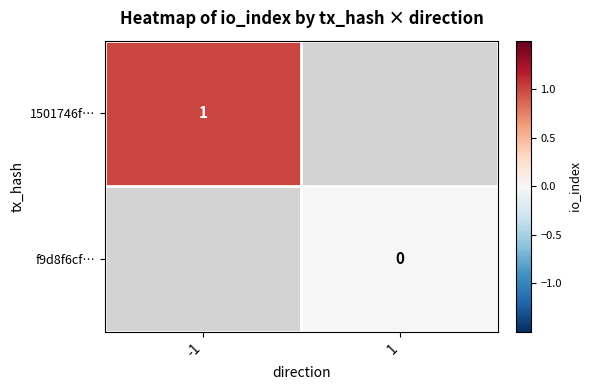

Is it true that 1501746f… equals 1 at -1?

True